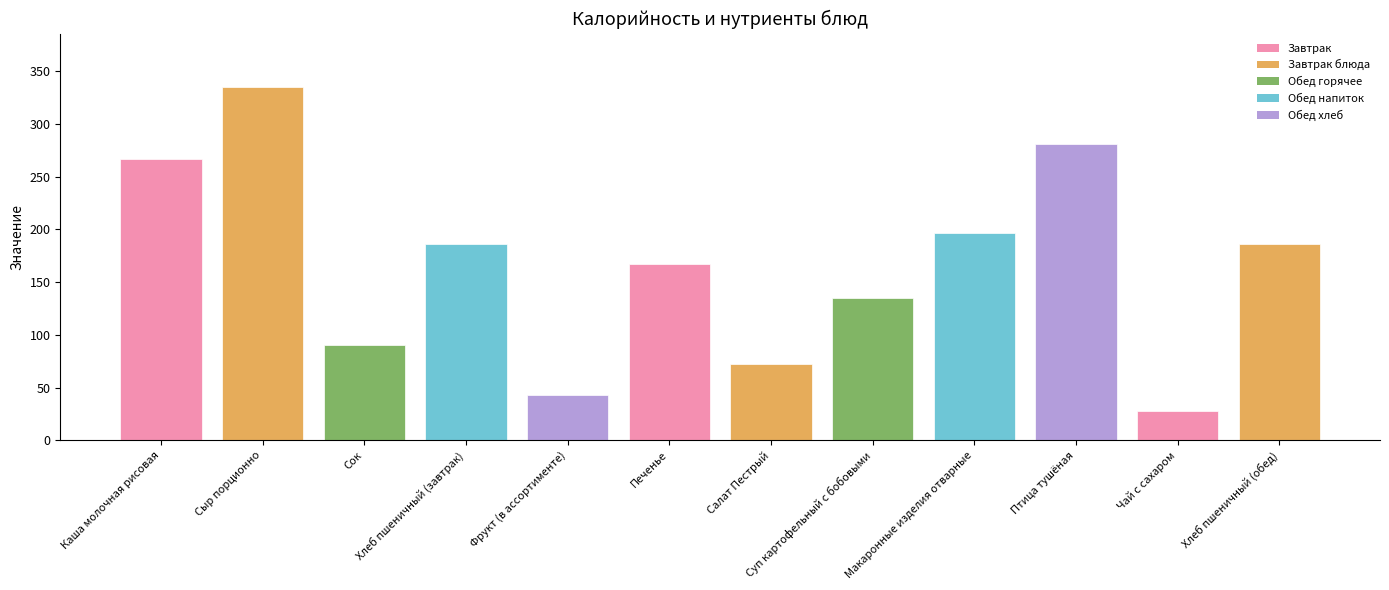

Count the number of data series in this chart.

1